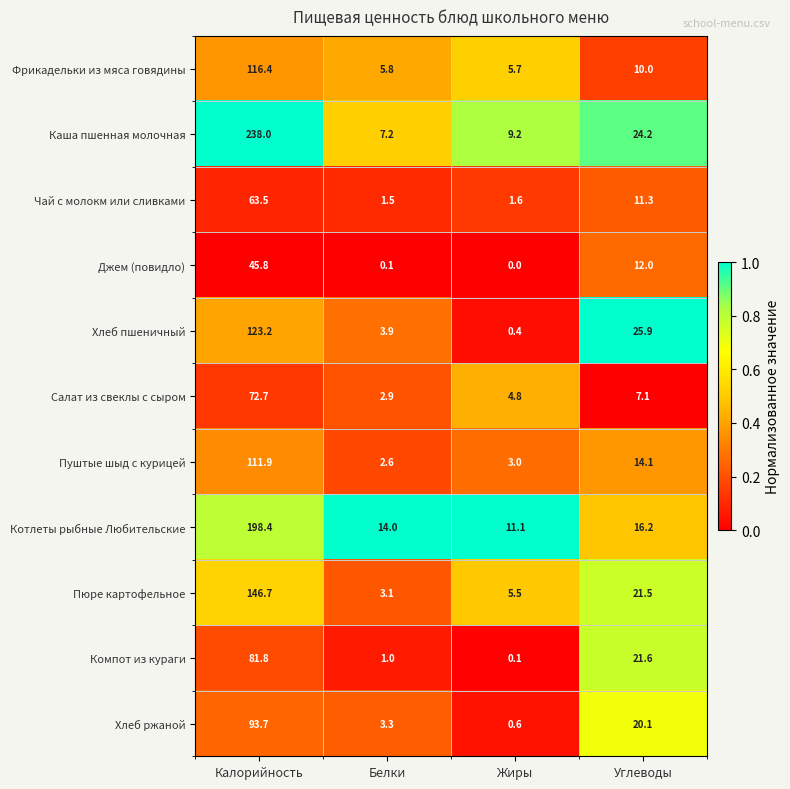

The Хлеб пшеничный series shows 0.4 at Жиры. True or false?

True